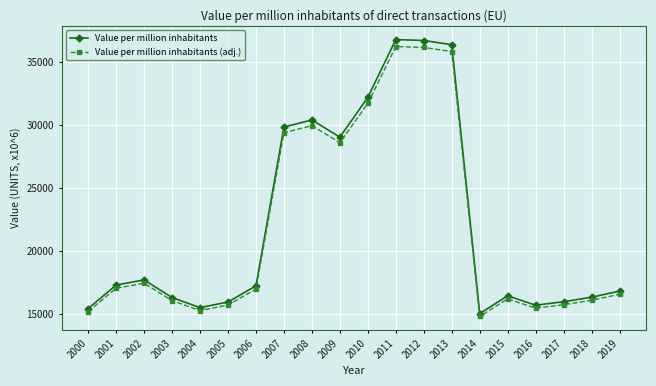

What is the sum of the Value per million inhabitants (adj.) values at 2005 and 2009?

44350.7